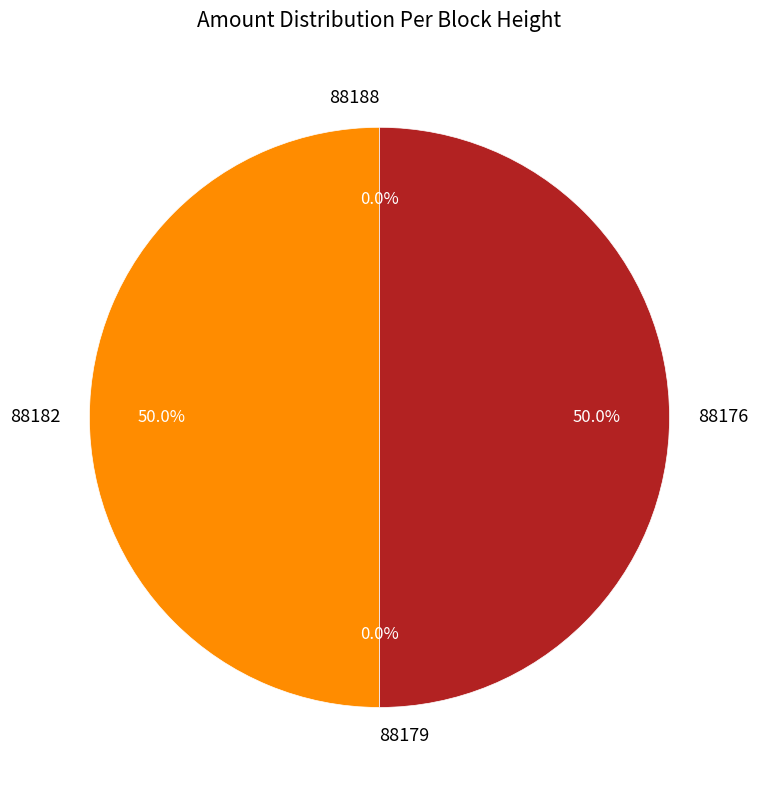

To the nearest percent, what is the difference between the largest and smallest slice percentages?

50%